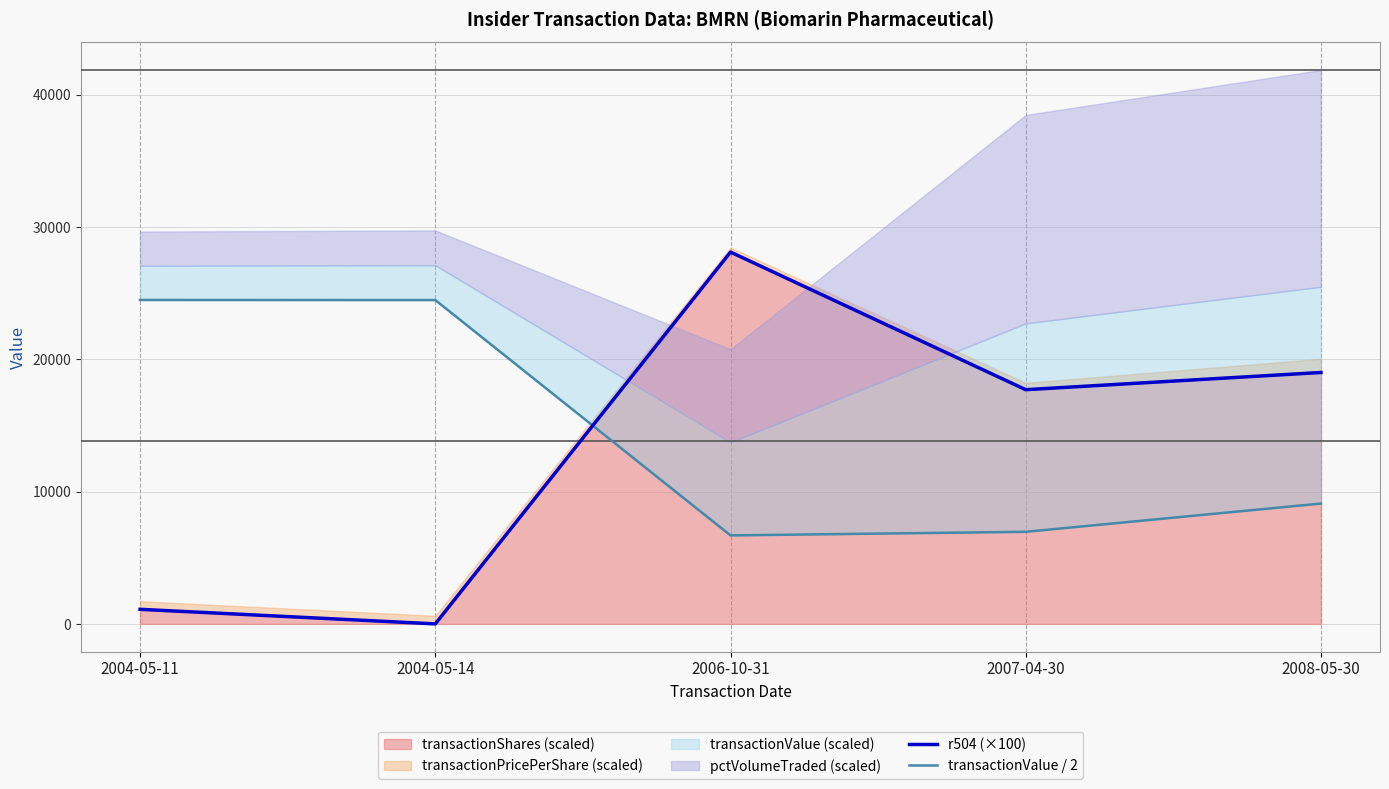

At how many categories does at least one series exceed 7591?

5